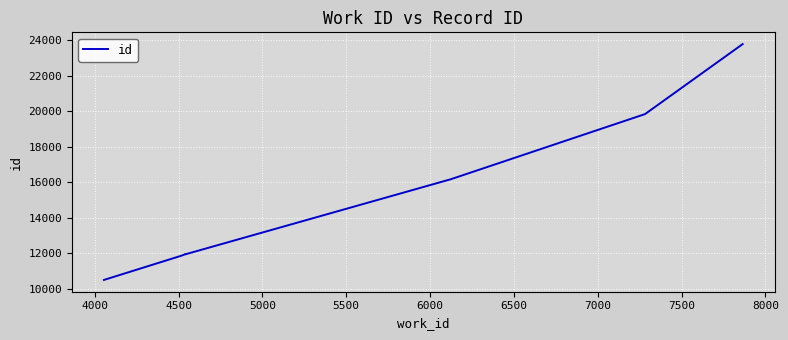

True or false: the data shows 42089 at 8000.

False